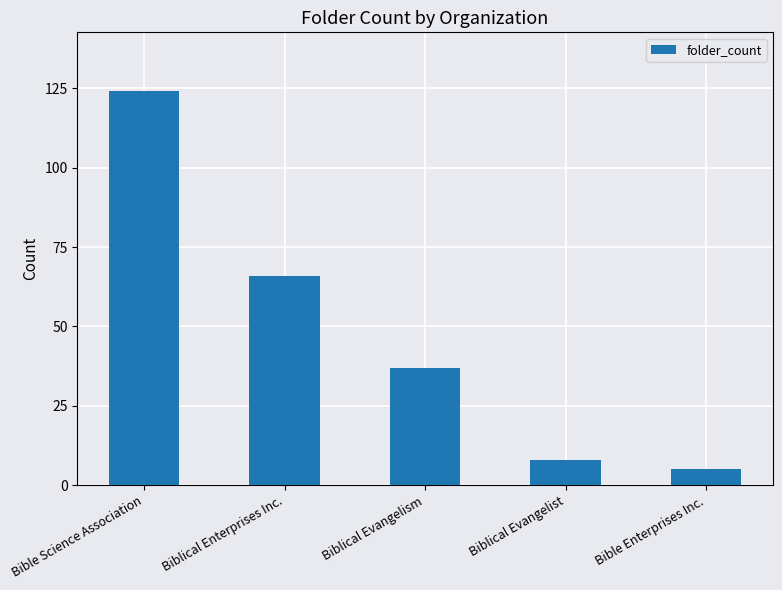

What is the sum of all values?

240